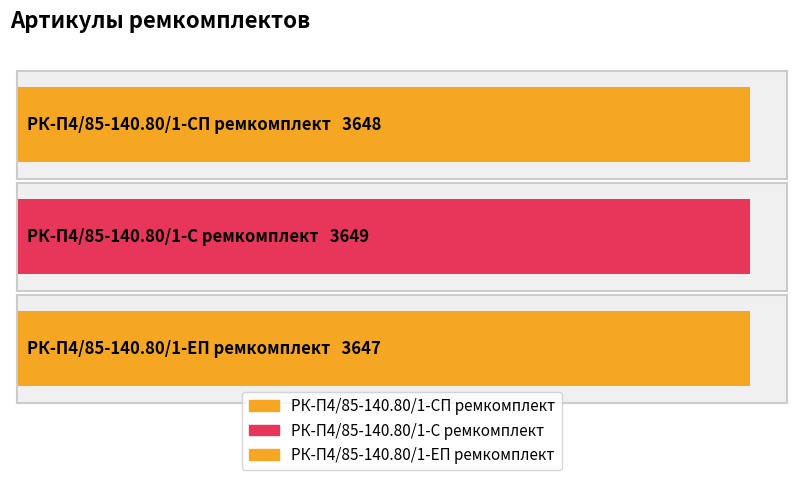

Count the values in the range 3647 to 3649.

3